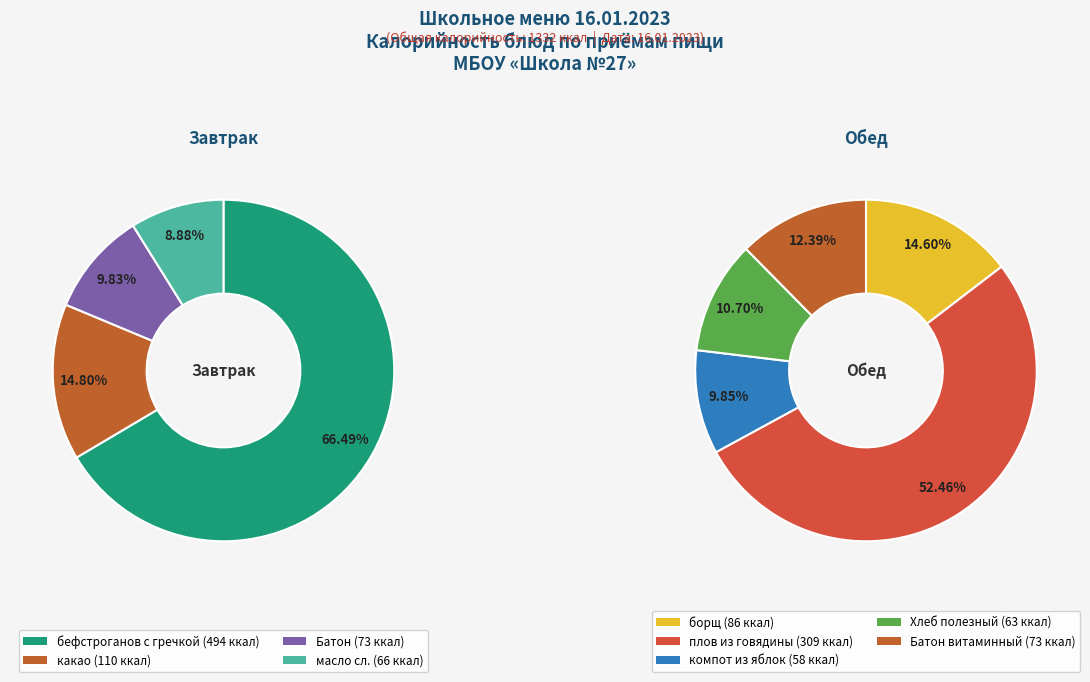

What percentage do какао and Батон together represent?

24.6%